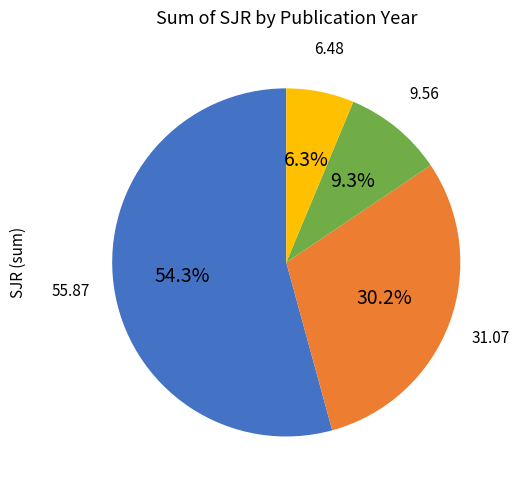

How many segments does this pie chart have?

4